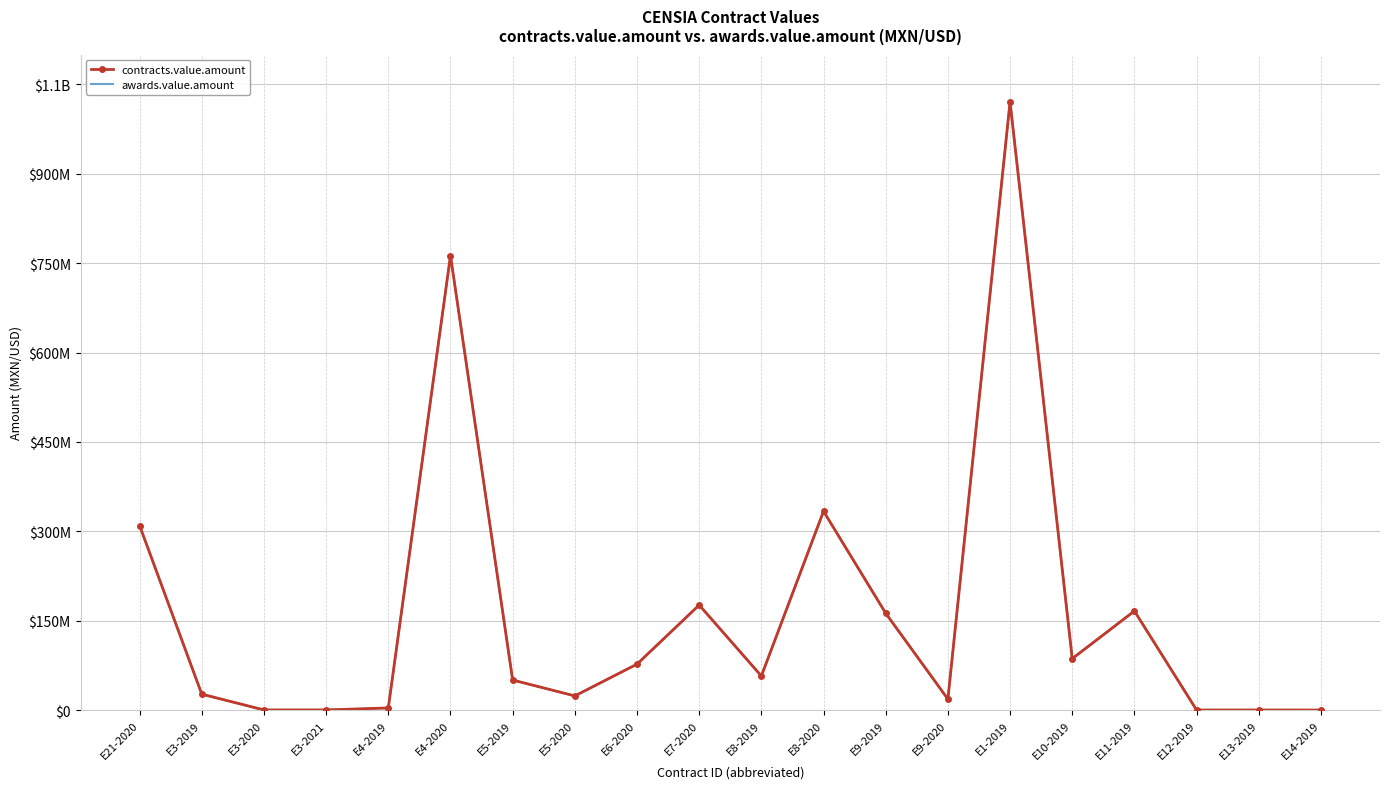

How many lines are shown in the chart?

2